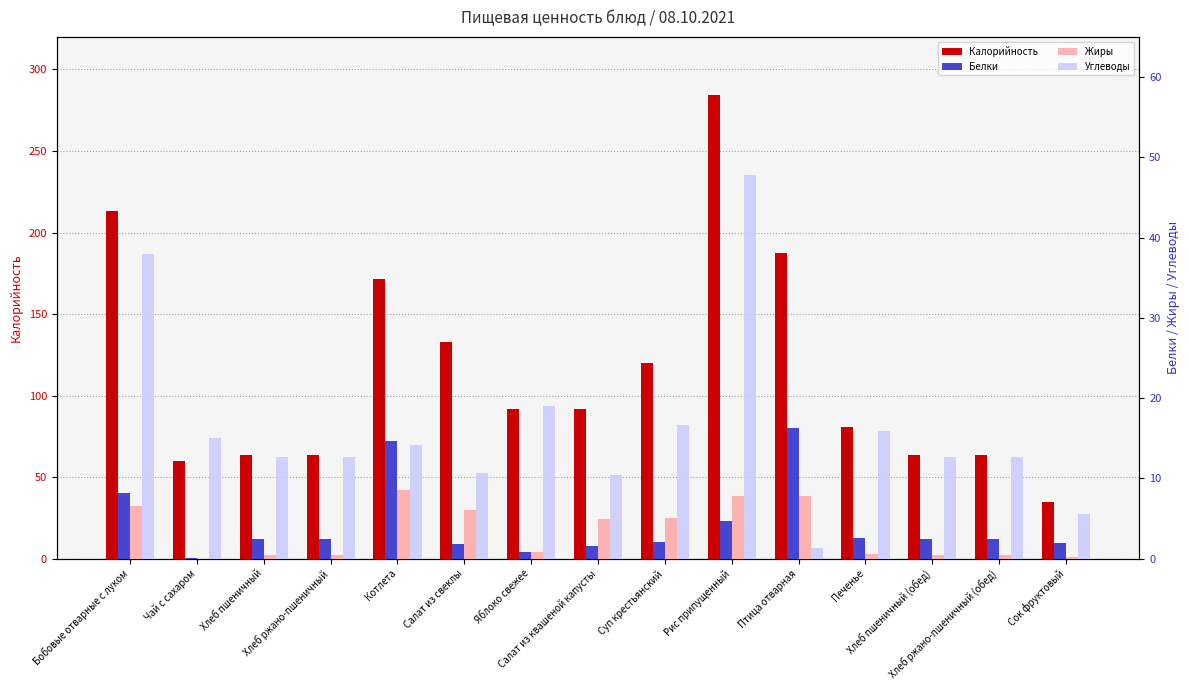

The Калорийность series shows 284.6 at Рис припущенный. True or false?

True